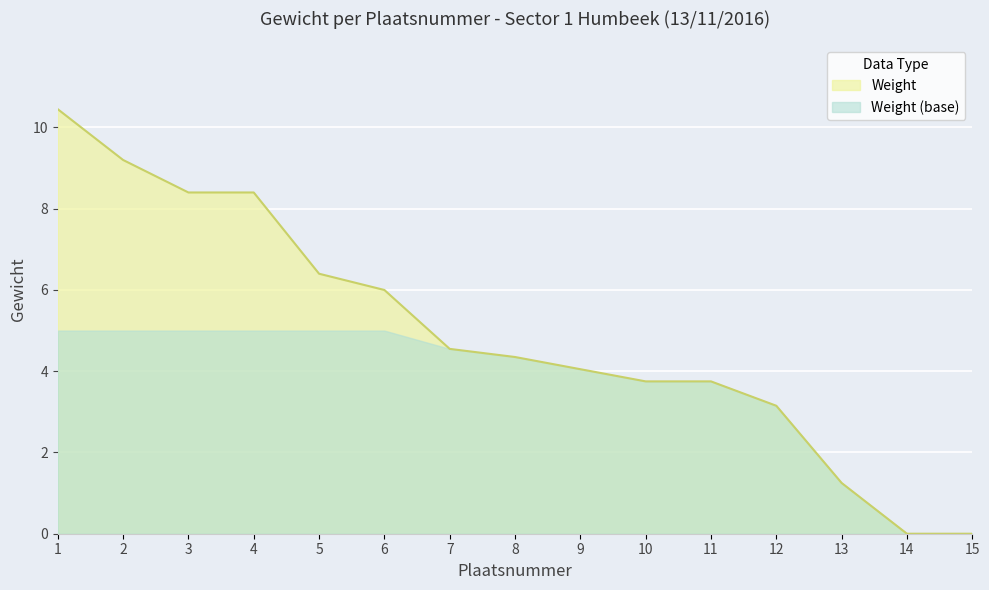

True or false: the data shows 10.4 at 1.

True